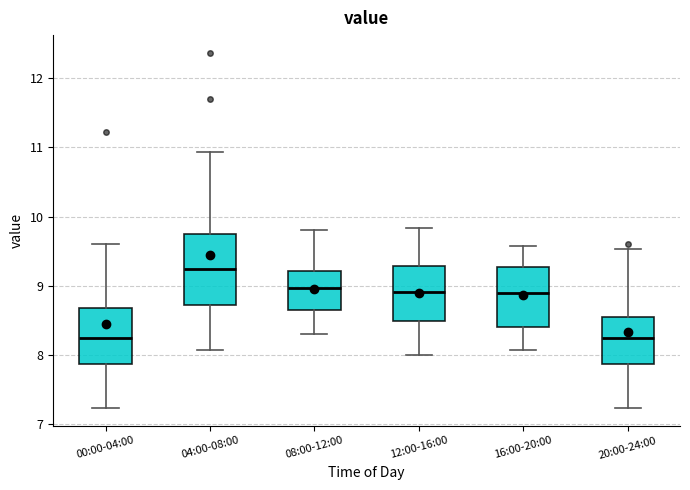

Comparing the boxes themselves (not the whiskers), which one is the tallest?

04:00-08:00